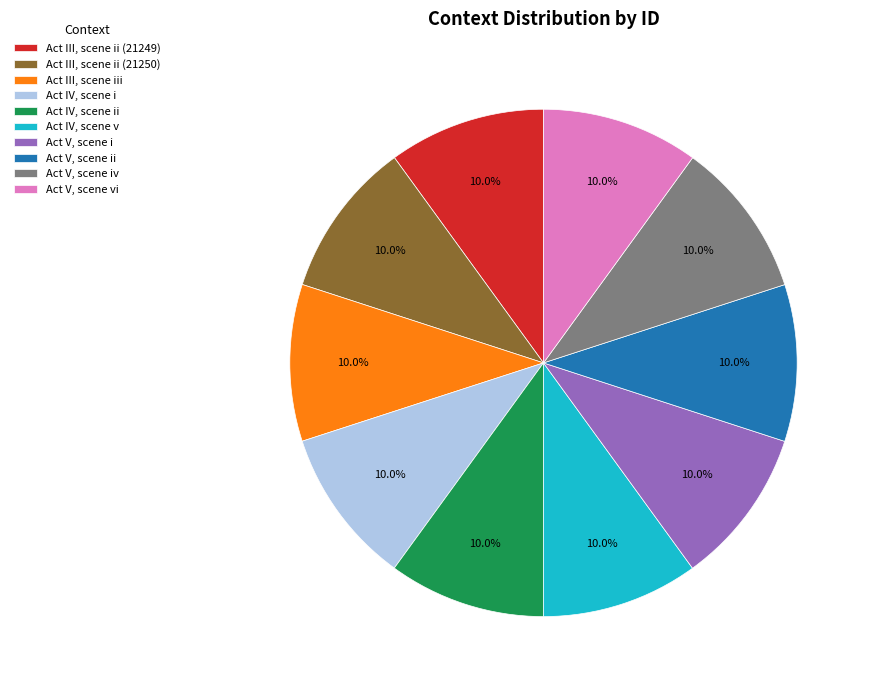

Approximately how many times larger is the value at Act V, scene iv compared to Act III, scene iii?

1.0